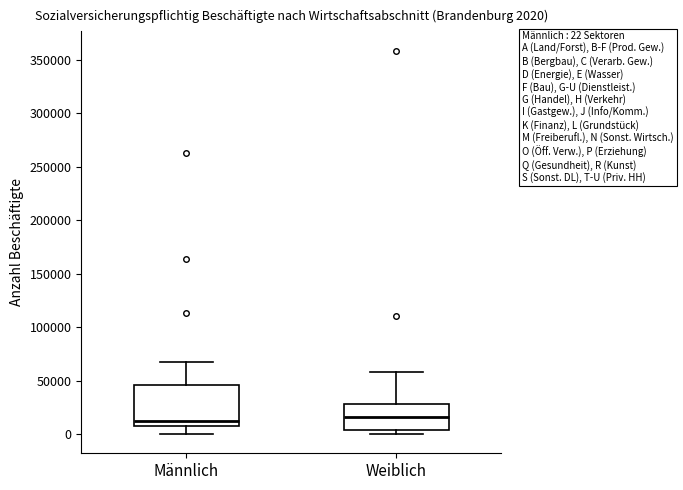

Comparing the boxes themselves (not the whiskers), which one is the tallest?

Männlich